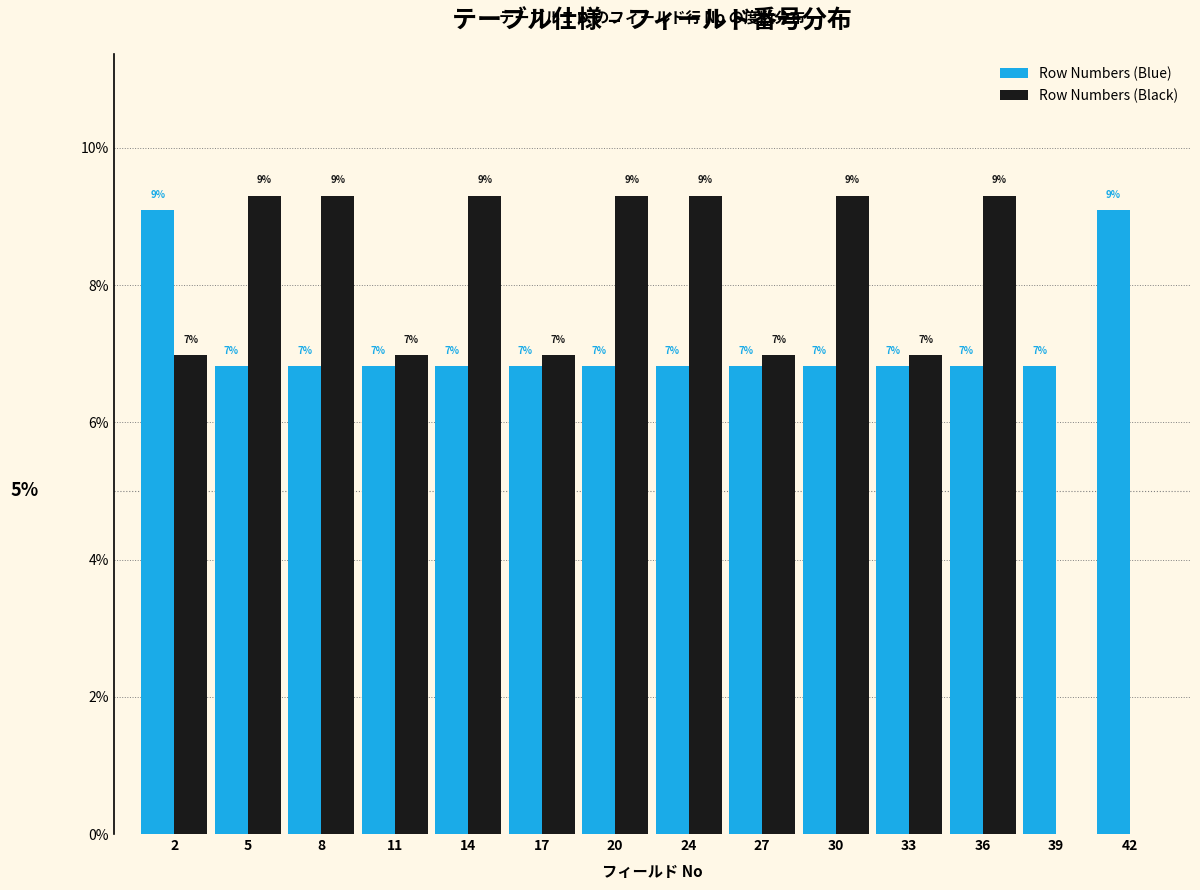

What is the maximum value shown in the chart?

9.3